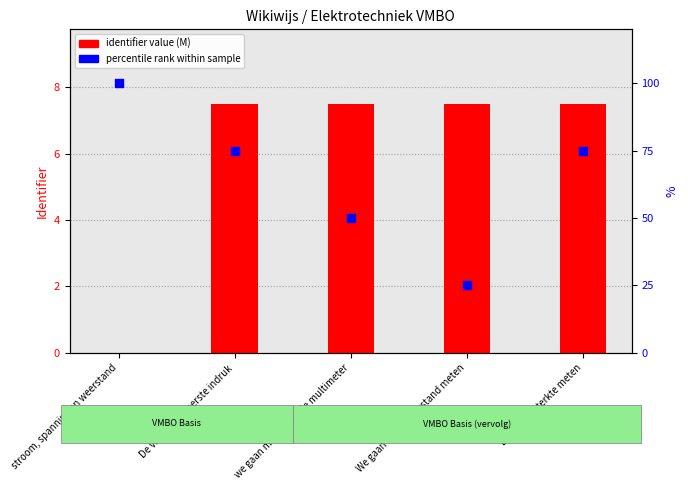

Which series contains the highest Y value?

percentile rank within sample